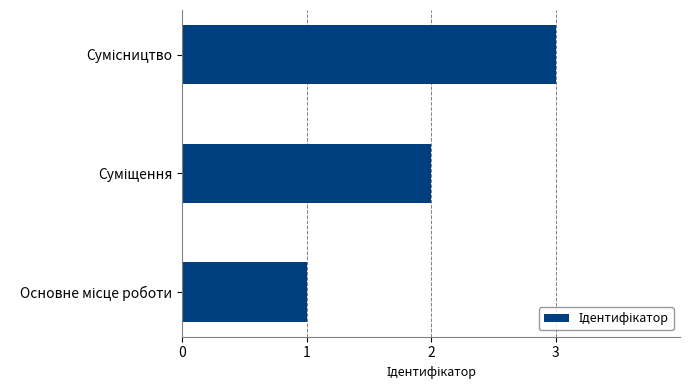

Count the values in the range 1 to 3.

3